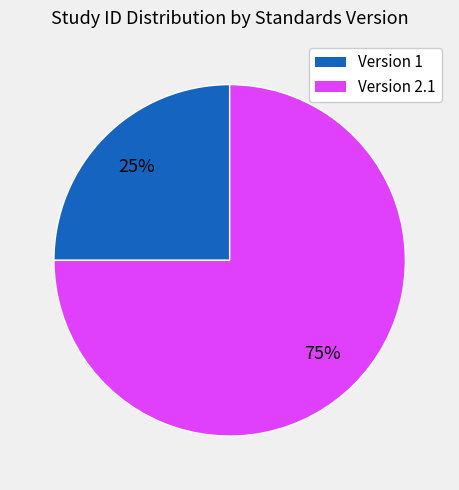

How many segments does this pie chart have?

2